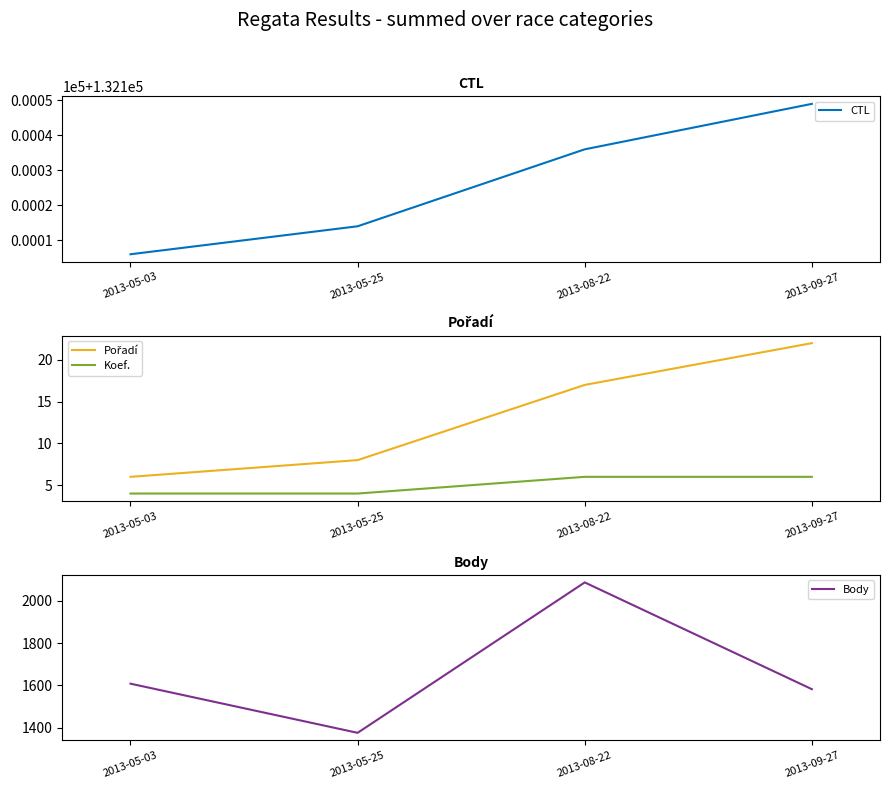

Reading right to left, transcribe all the data shown in this chart.

CTL: 2013-09-27=132149	2013-08-22=132136	2013-05-25=132114	2013-05-03=132106
Pořadí: 2013-09-27=22	2013-08-22=17	2013-05-25=8	2013-05-03=6
Koef.: 2013-09-27=6	2013-08-22=6	2013-05-25=4	2013-05-03=4
Body: 2013-09-27=1582	2013-08-22=2086	2013-05-25=1376	2013-05-03=1608